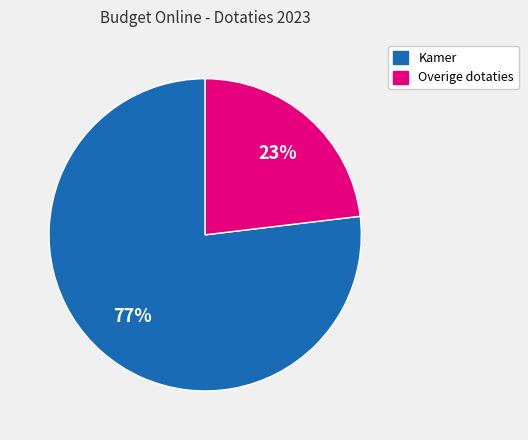

How many slices are in this pie chart?

2